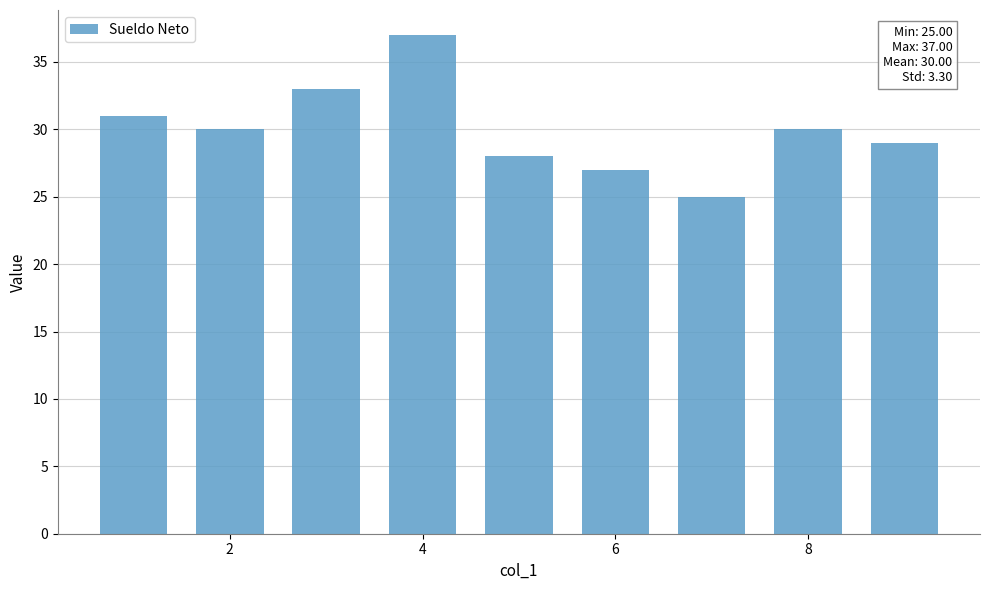

What is the minimum value shown in the chart?

25